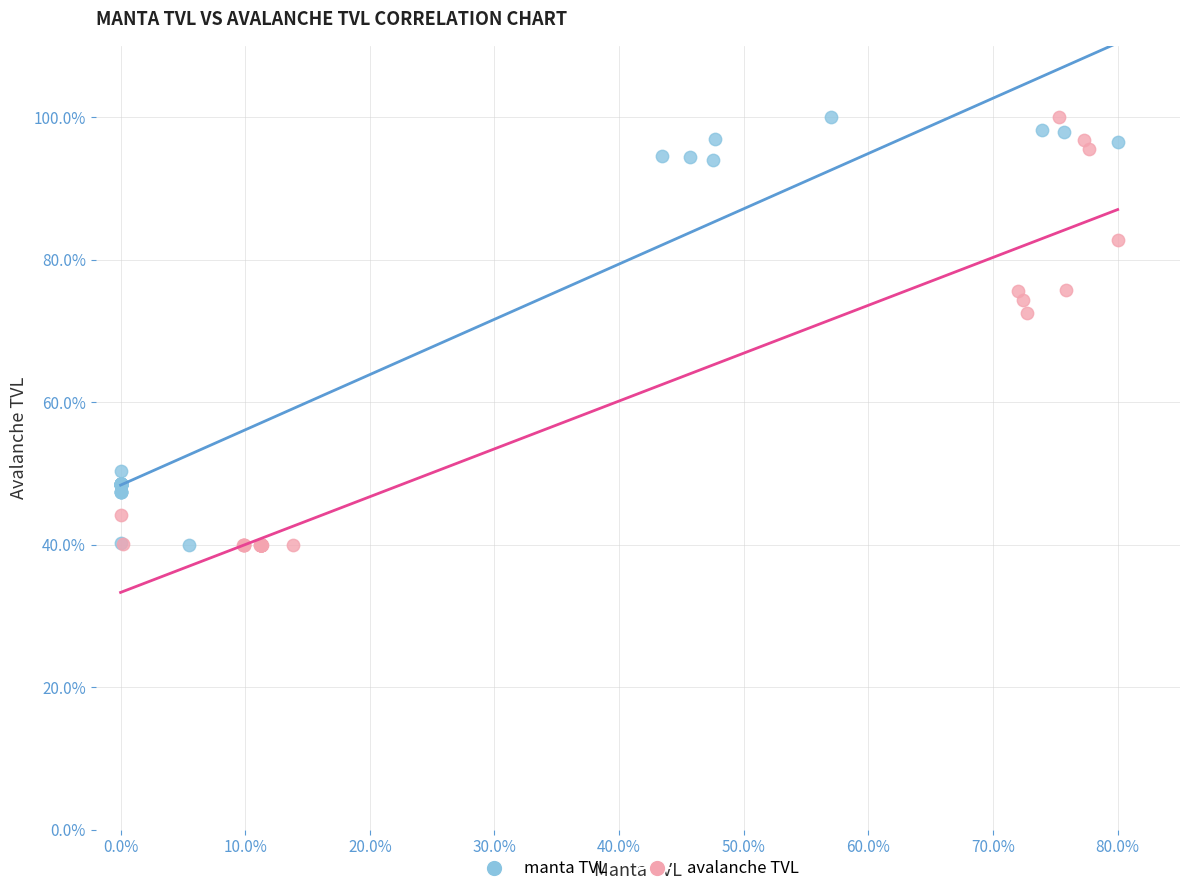

What are all the series names shown in the legend?

manta TVL, avalanche TVL